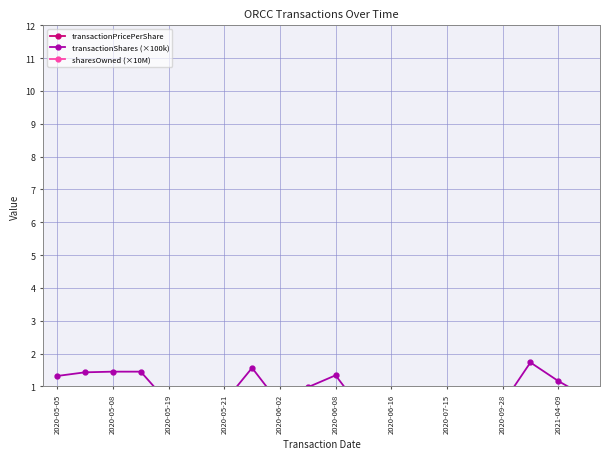

Reading left to right, extract all data points from this chart.

transactionPricePerShare: 12.6	13.1	13.1	12.6	12.6	12.7	12.7	12.8	12.8	12.9	13.0	12.7	12.7	12.7	12.7	12.5	12.6	14.2	14.1	14.1
transactionShares (×100k): 1.3	1.4	1.4	1.4	0.5	0.4	0.5	1.6	0.5	1.0	1.3	0.2	0.1	0.0	0.4	0.0	0.5	1.7	1.2	0.7
sharesOwned (×10M): 43.8	43.7	43.5	43.4	43.3	43.3	43.3	43.1	43.0	42.9	42.8	42.8	42.8	42.8	42.7	42.7	42.7	42.5	42.4	42.3